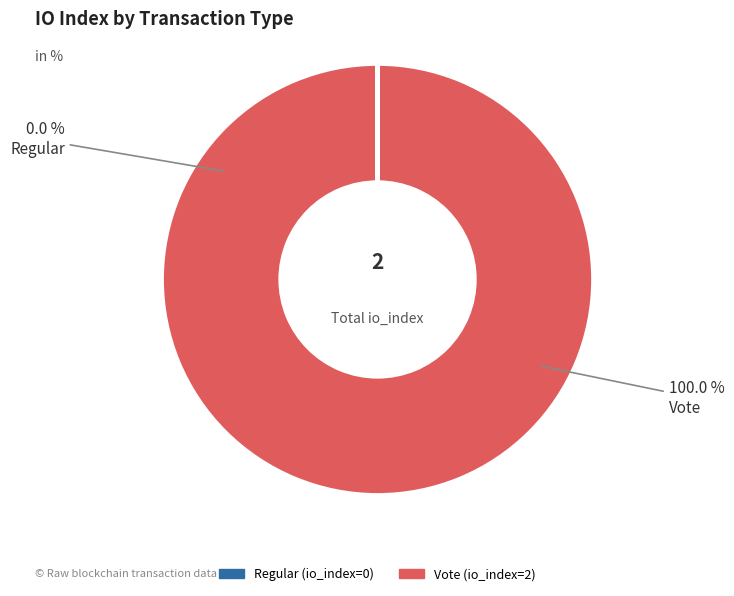

Which slice is the largest?

Vote